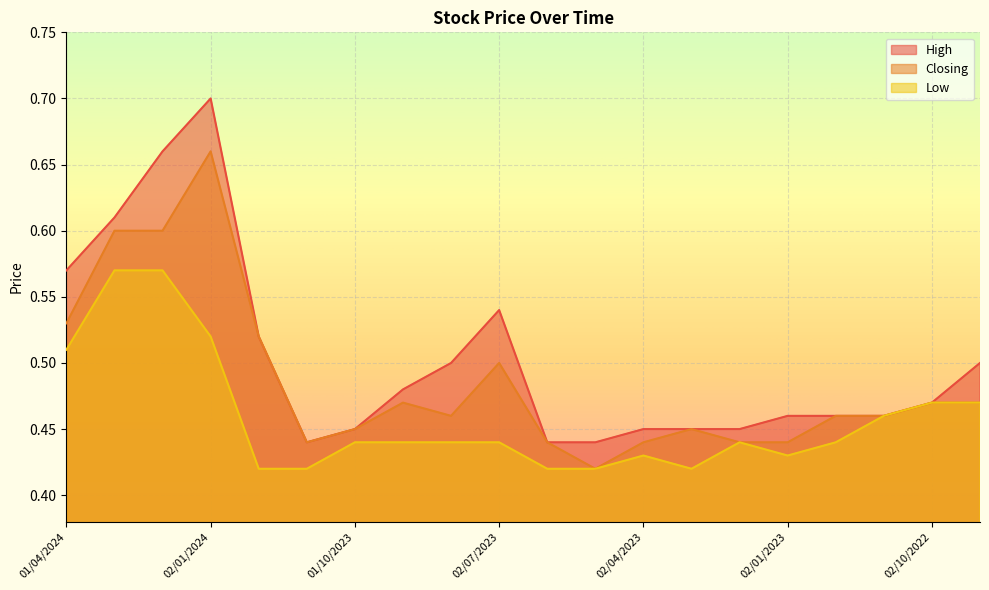

Is it true that High equals 0.5 at 01/03/2023?

True